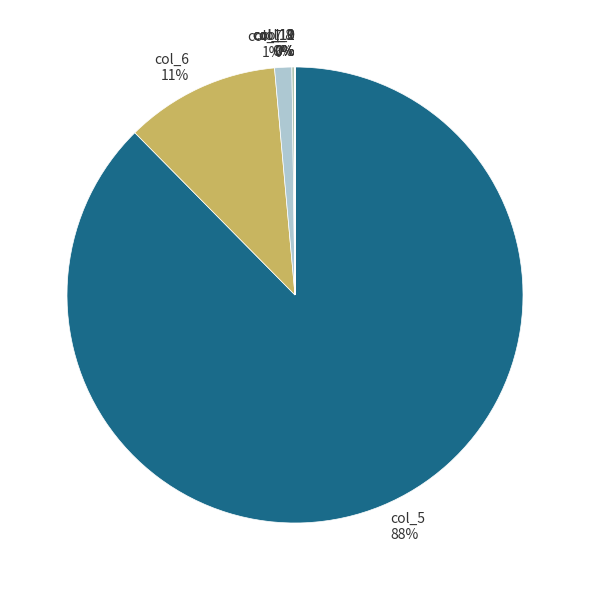

To the nearest percent, what percentage of the pie is col_6?

11%